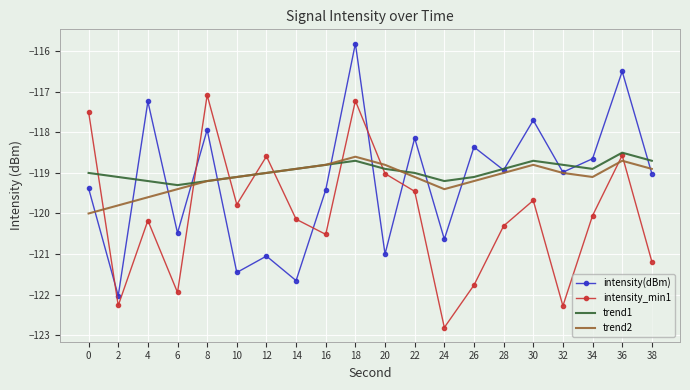

What is the difference between the highest and lowest values at 24?

3.6